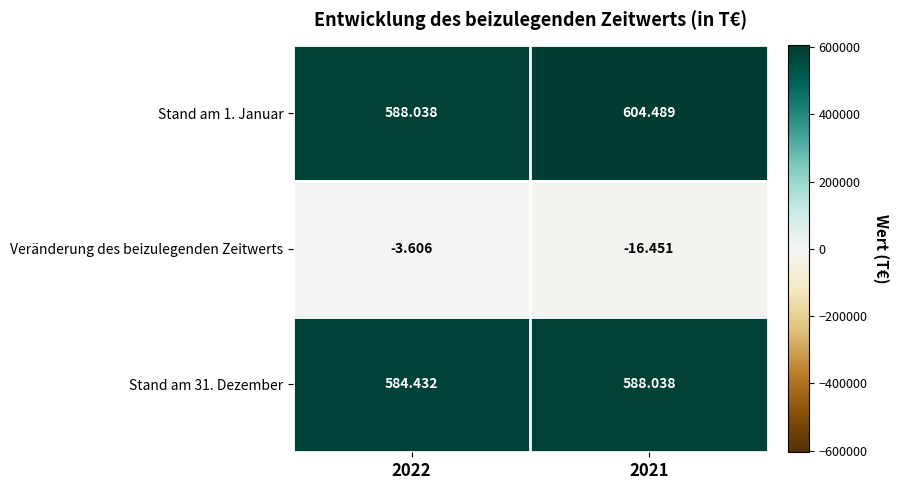

Which series has the largest range (max minus min)?

Stand am 1. Januar